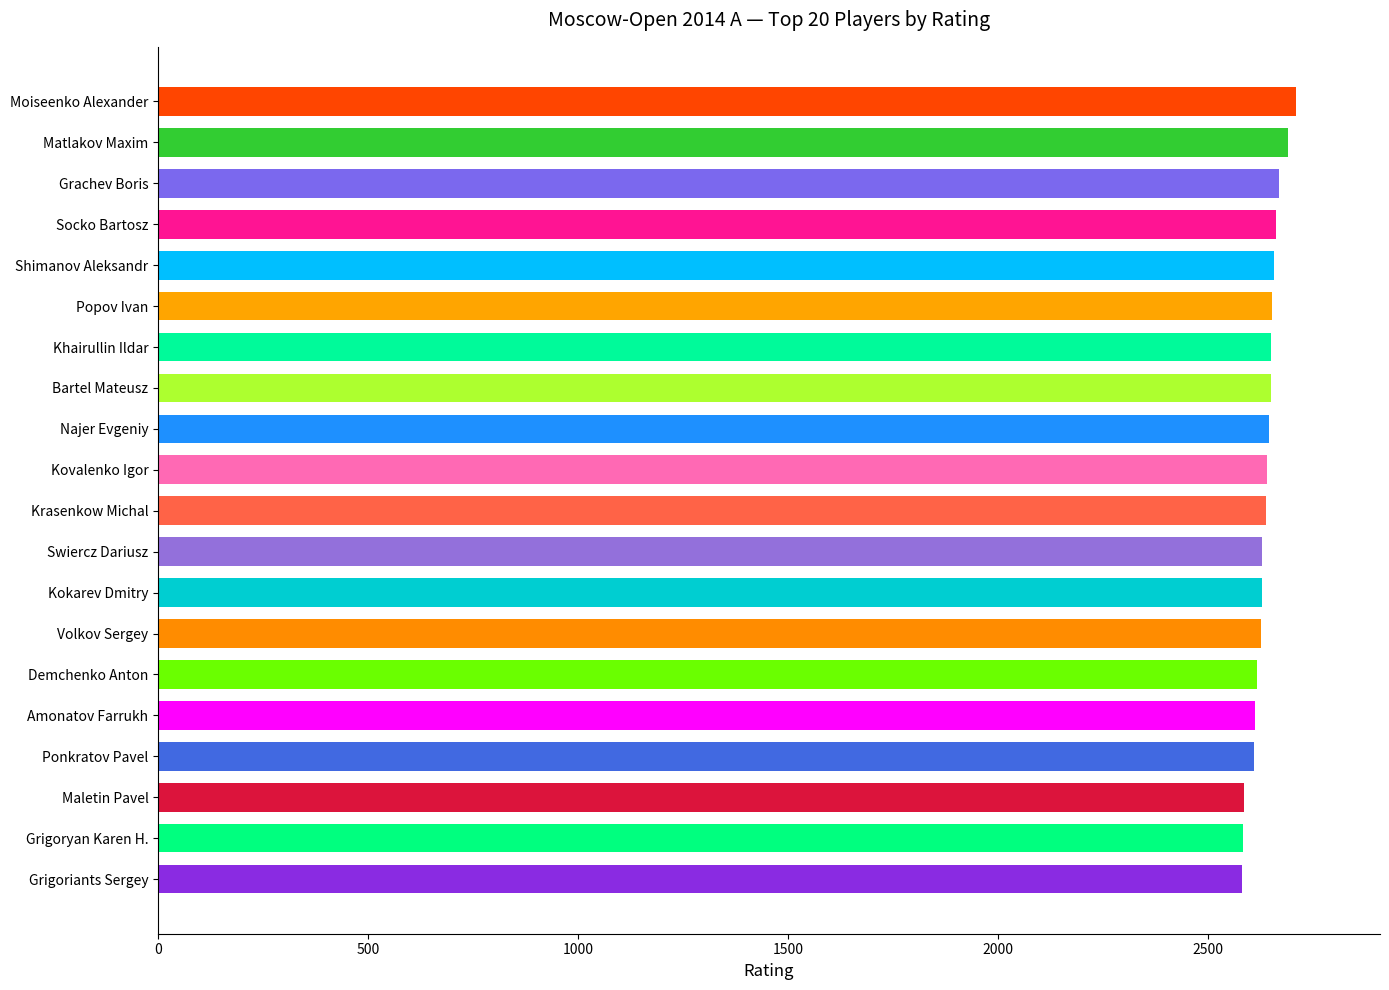

The value at Swiercz Dariusz is 1687. True or false?

False